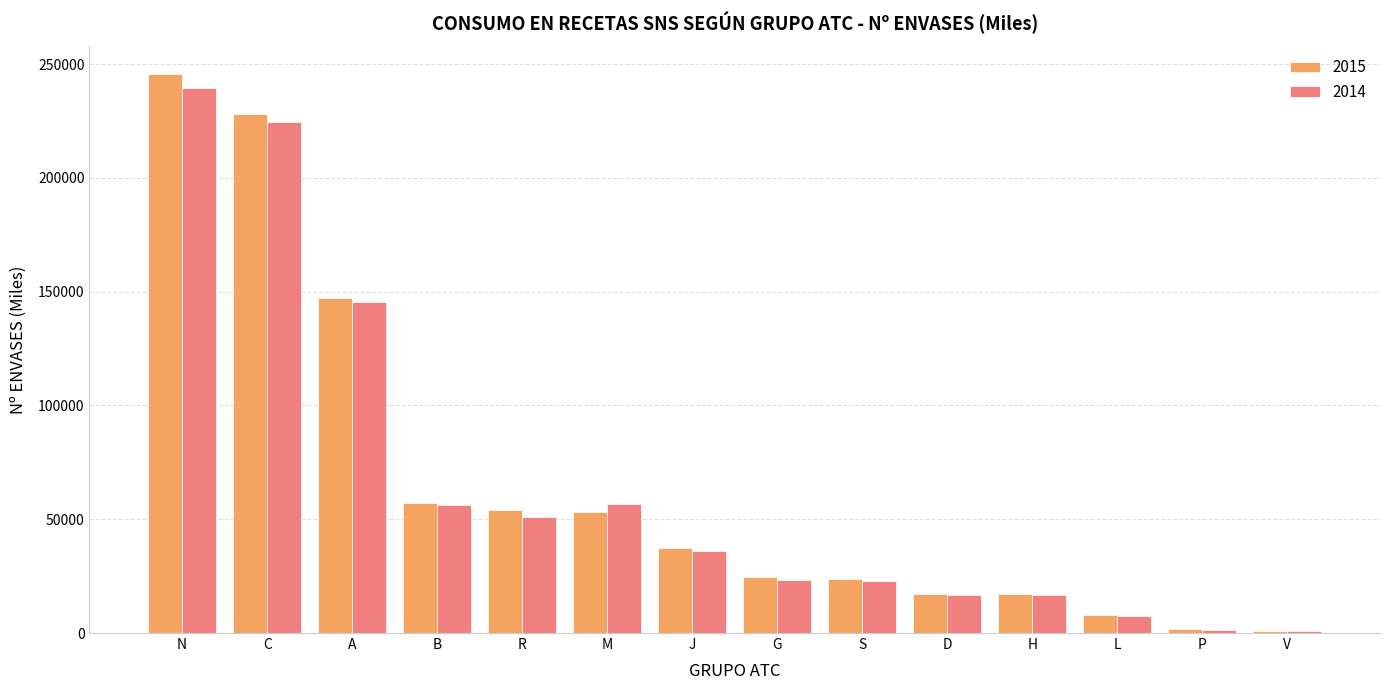

What is the highest value of the 2015 series?

245786.5